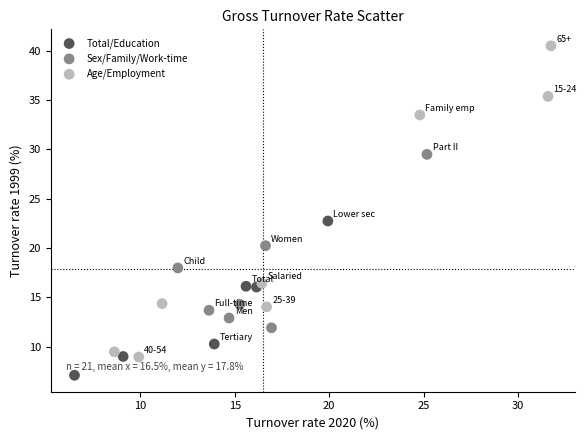

Which series reaches the maximum Y coordinate?

Age/Employment